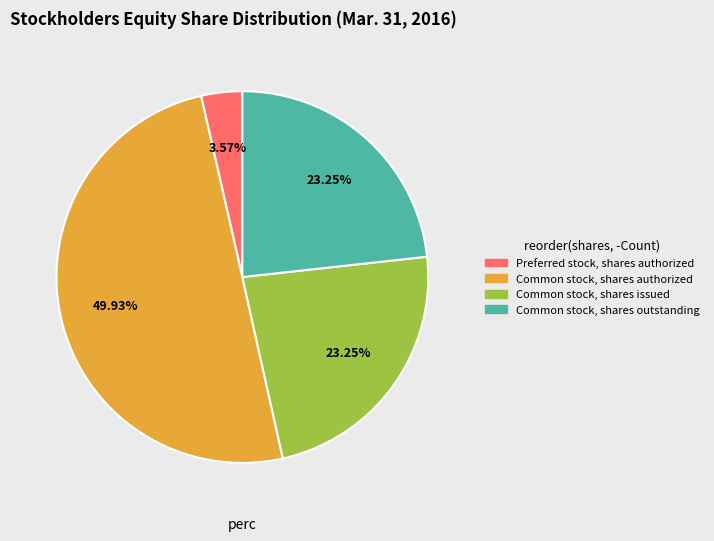

To the nearest percent, what percentage of the pie is Preferred stock, shares authorized?

4%